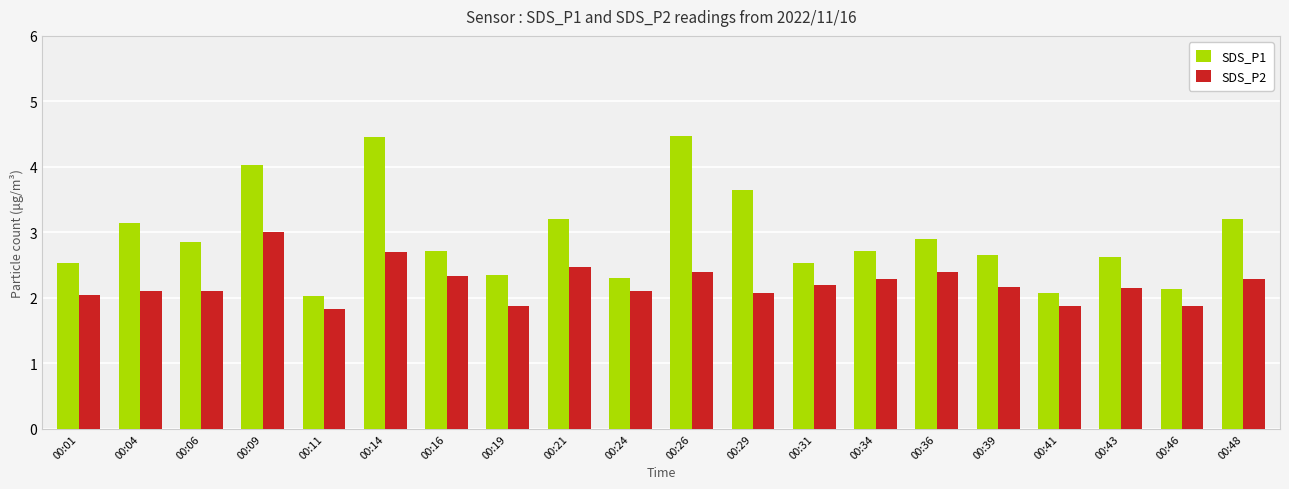

List the series in order of their peak value, highest first.

SDS_P1, SDS_P2